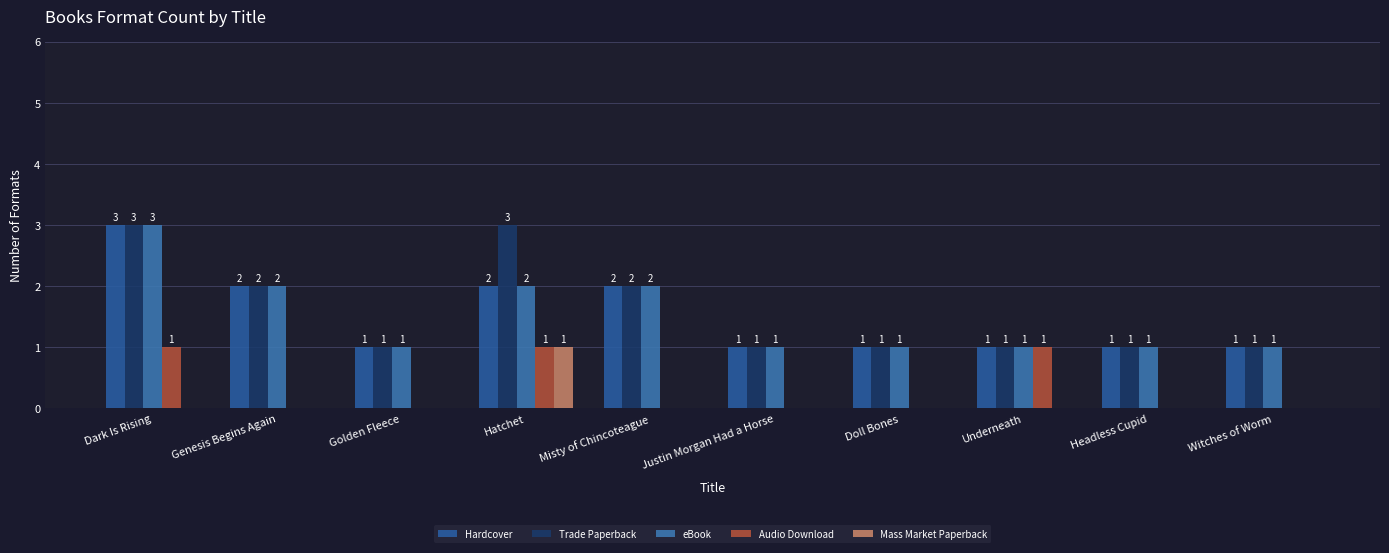

What is the spread (max minus min) of values at Golden Fleece?

1